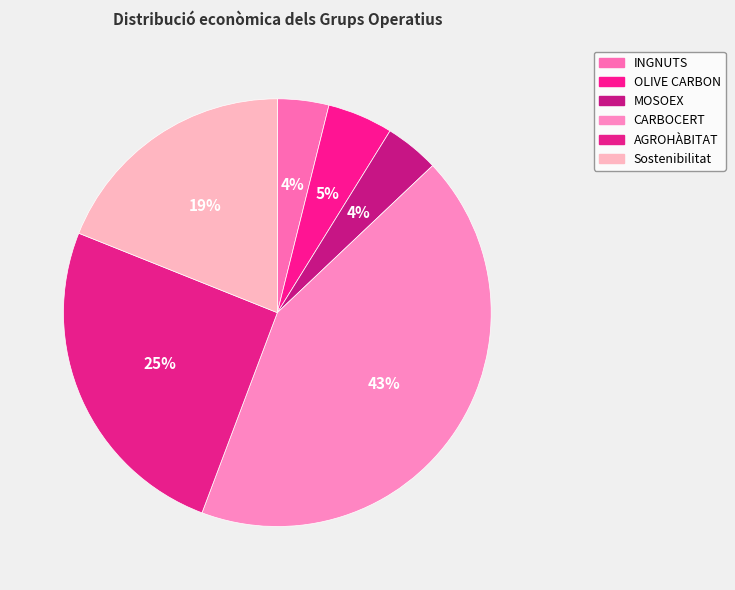

To the nearest percent, what percentage of the pie is INGNUTS?

4%